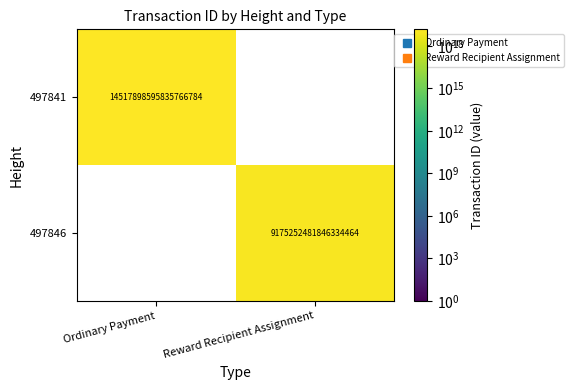

At which category is the sum across all series the highest?

Ordinary Payment